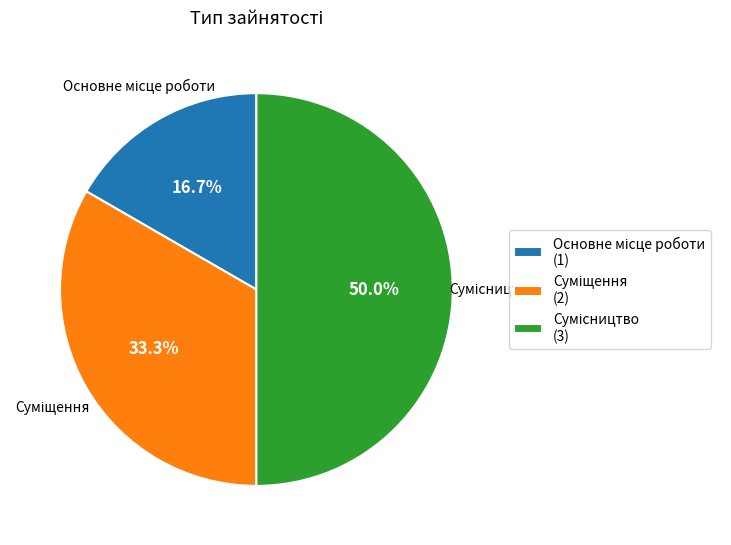

Which slice is the largest?

Сумісництво